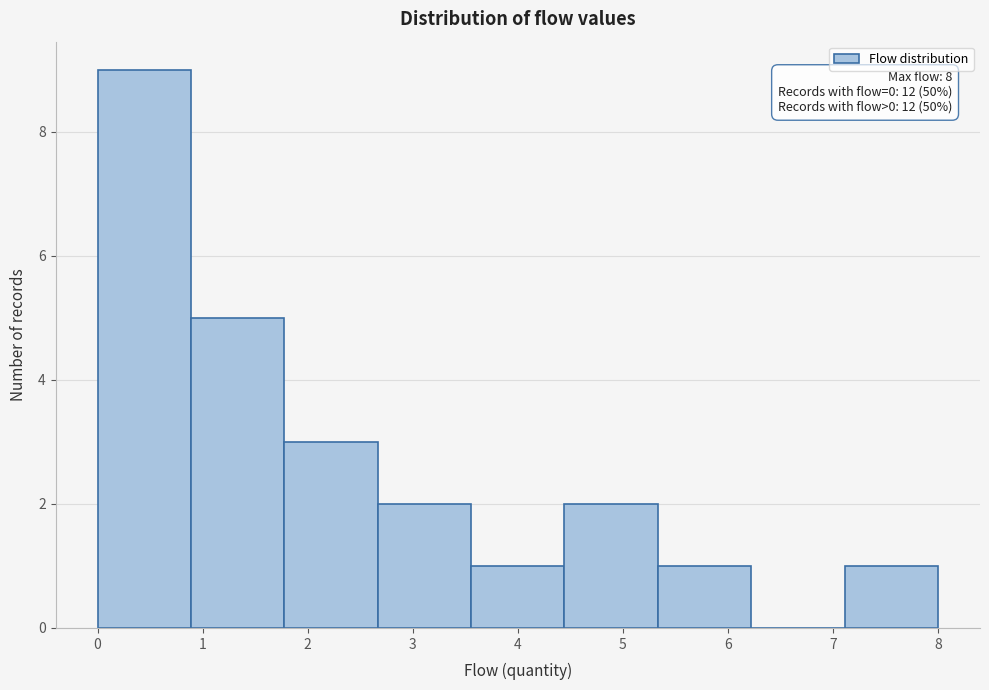

Which range on the x-axis has the tallest bar?

0.0 to 0.9